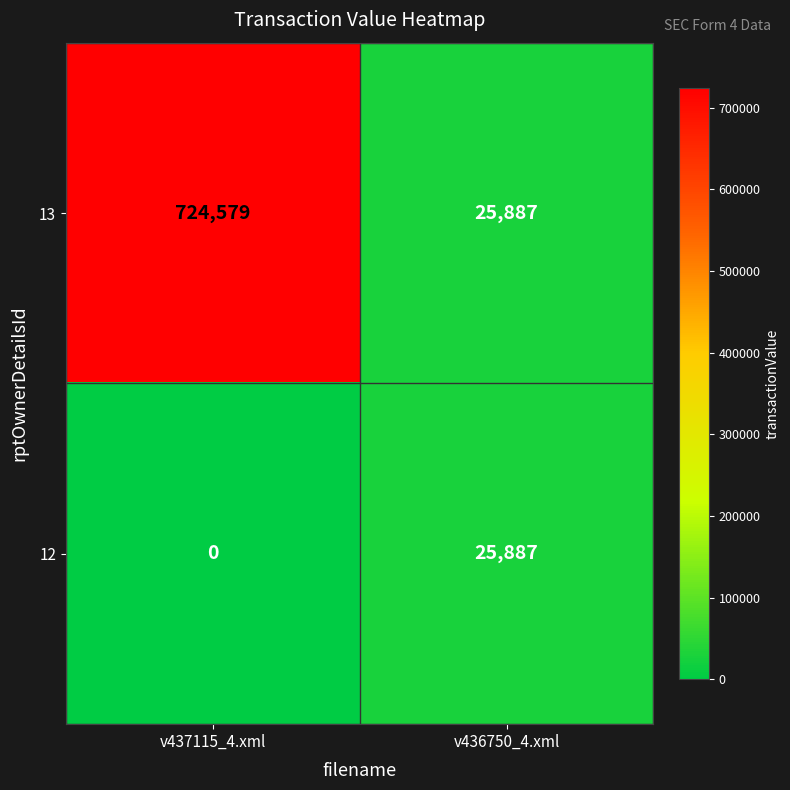

List the series in order of their overall mean, lowest first.

12, 13